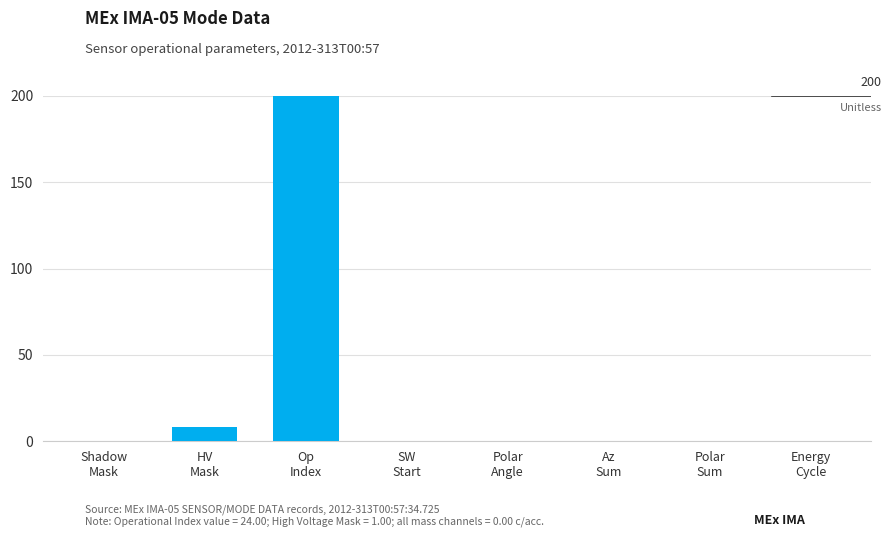

What is the sum of all values?

208.3